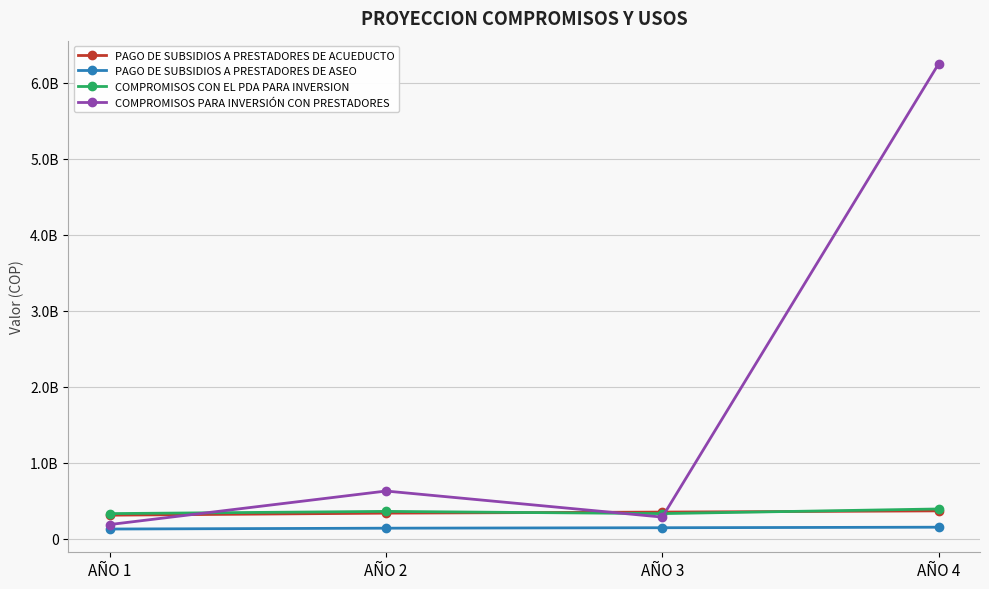

True or false: PAGO DE SUBSIDIOS A PRESTADORES DE ACUEDUCTO has more than 2 points higher than both neighbors.

False